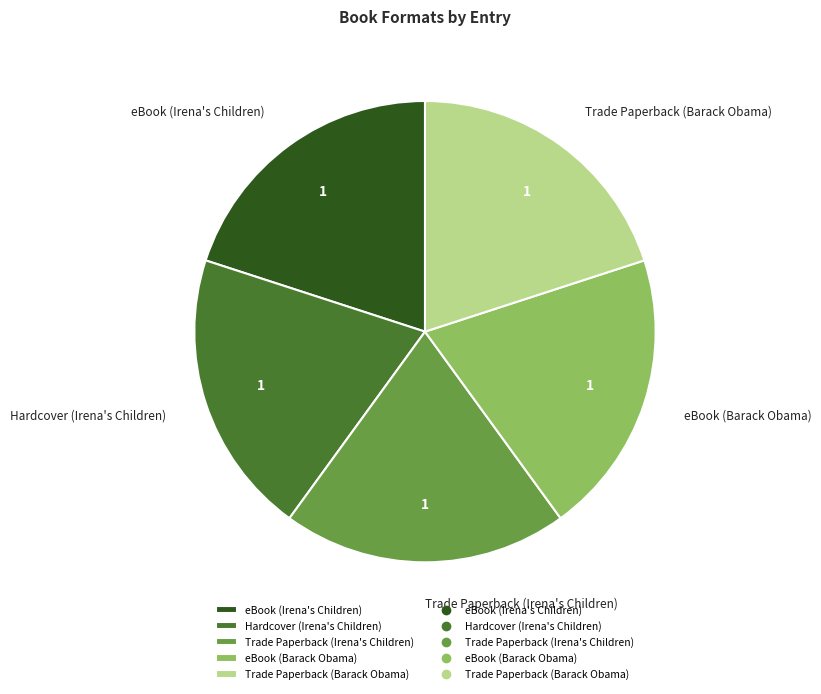

Do Hardcover (Irena's Children) and eBook (Irena's Children) together represent more than half of the pie?

No